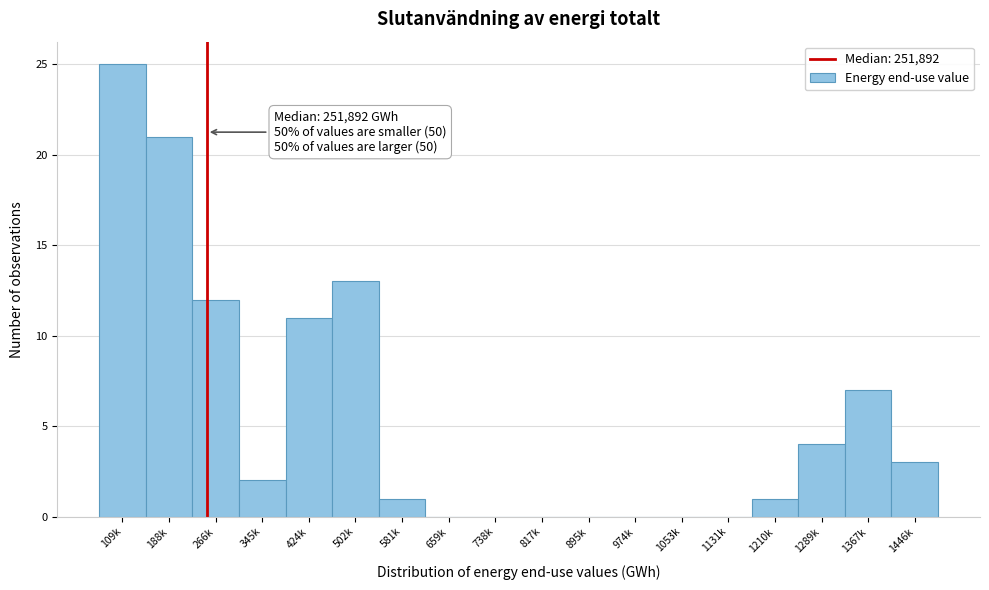

Reading right to left, what are all the values shown in this chart?

1446k=3	1367k=7	1289k=4	1210k=1	1131k=0	1053k=0	974k=0	895k=0	817k=0	738k=0	659k=0	581k=1	502k=13	424k=11	345k=2	266k=12	188k=21	109k=25